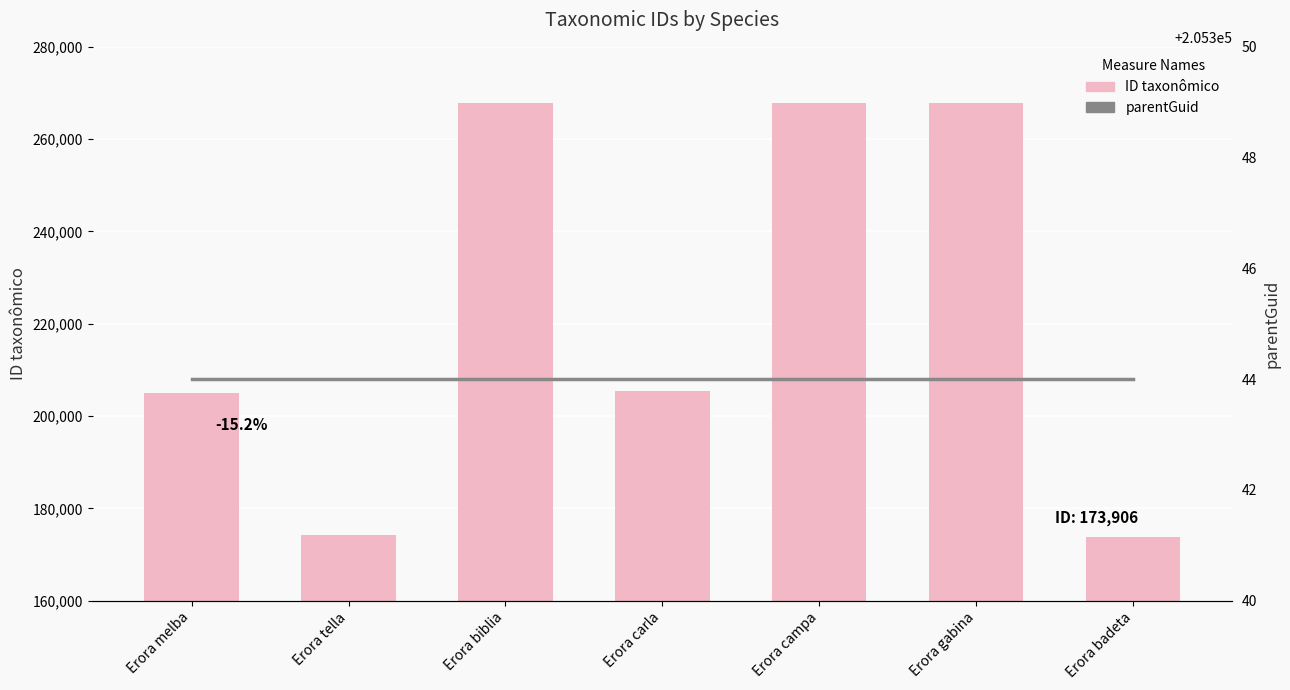

The parentGuid series shows 205344 at Erora campa. True or false?

True